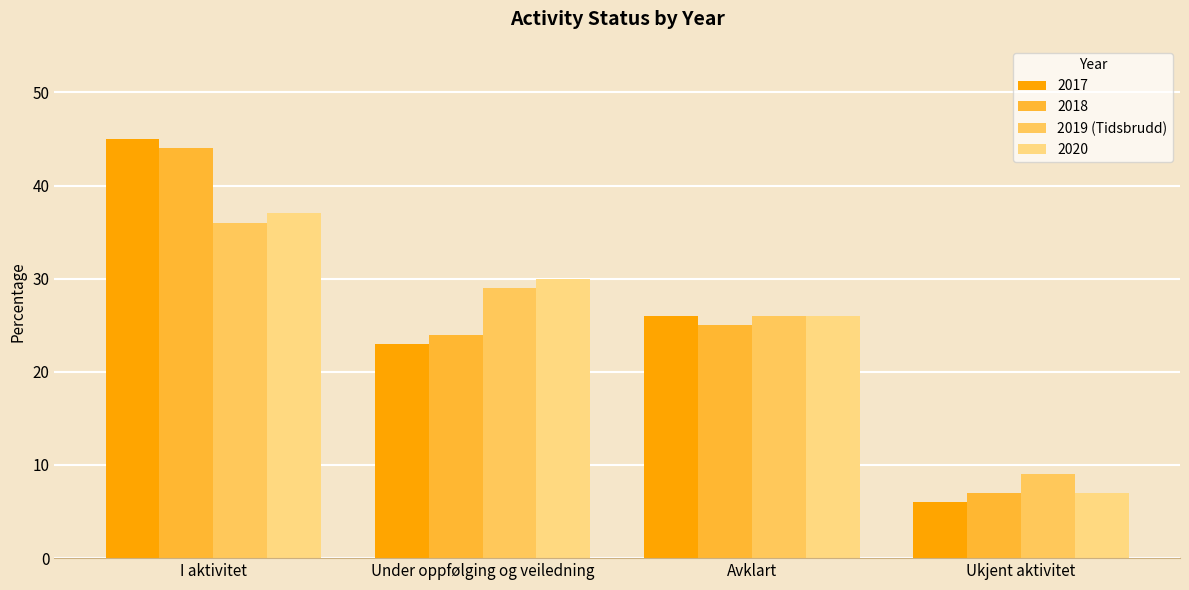

What value does the 2020 series have at Under oppfølging og veiledning?

30